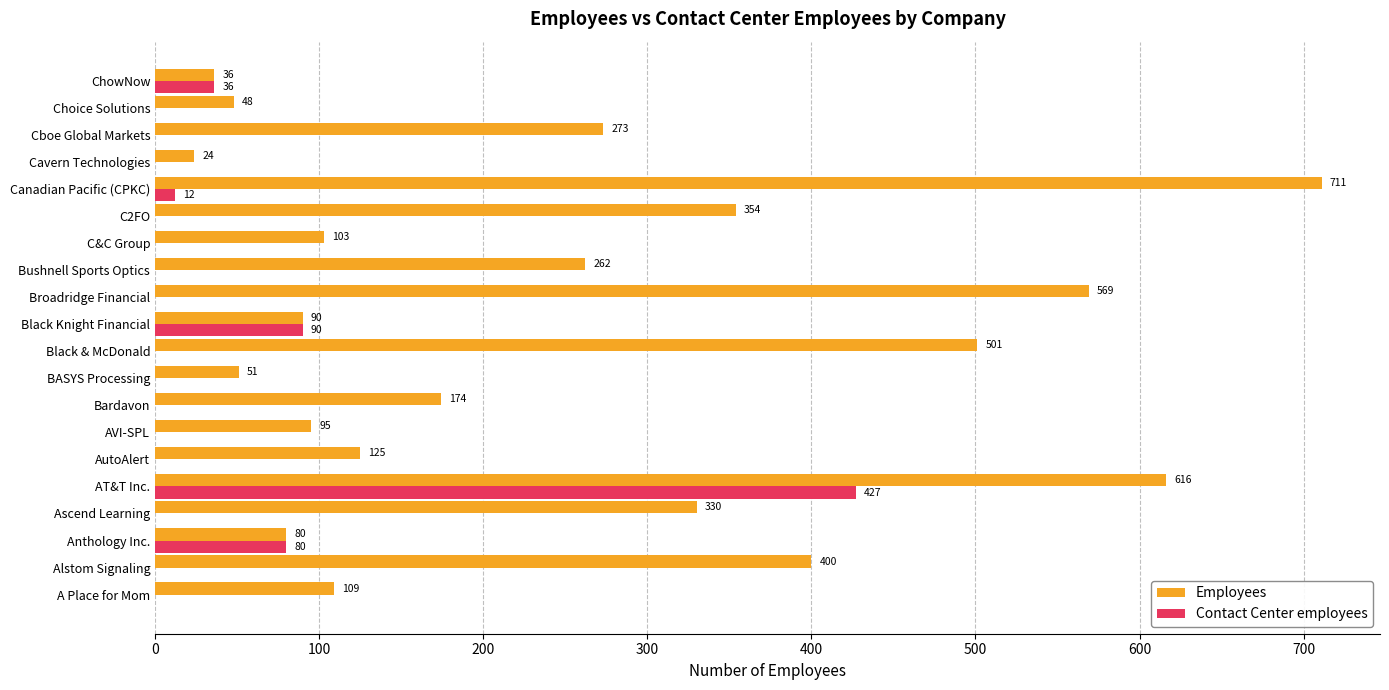

What is the sum of the Employees values at ChowNow and Bardavon?

210